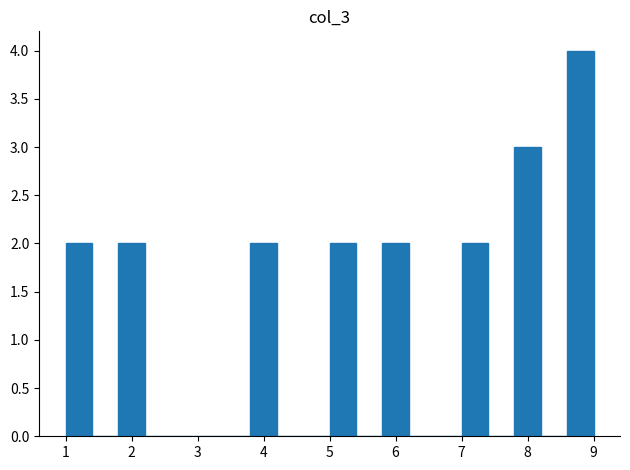

Which range on the x-axis has the tallest bar?

8.6 to 9.0